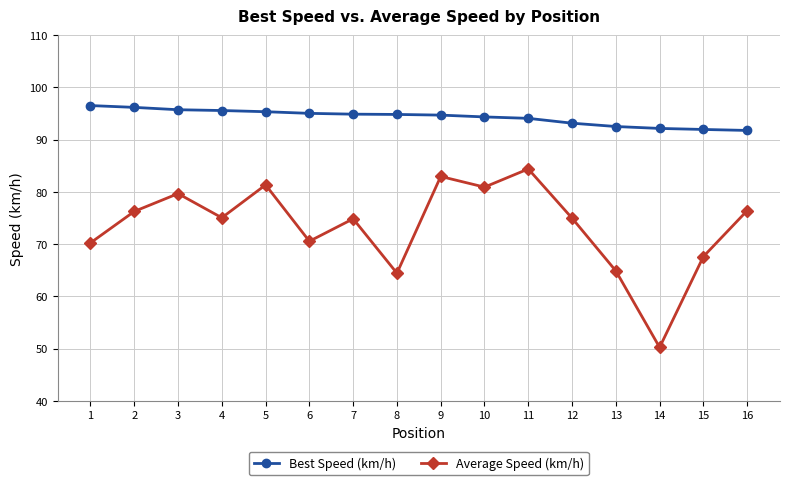

True or false: Average Speed (km/h) and Best Speed (km/h) intersect in this chart.

False